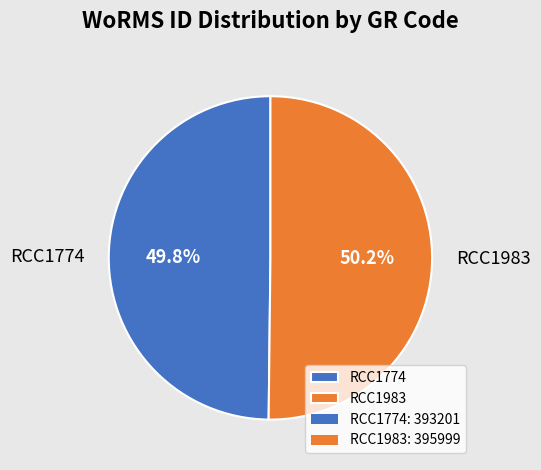

Is it true that RCC1774 is 50% of the pie?

True